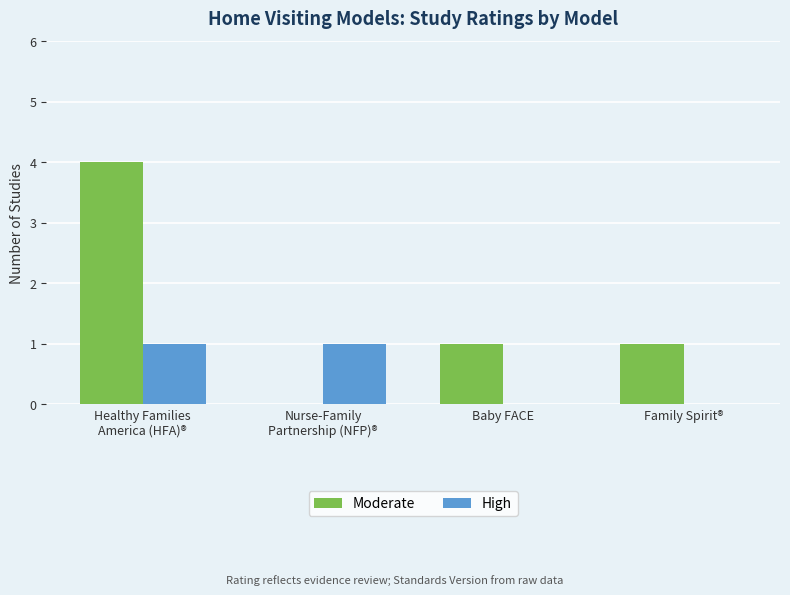

How many groups of bars are there?

4